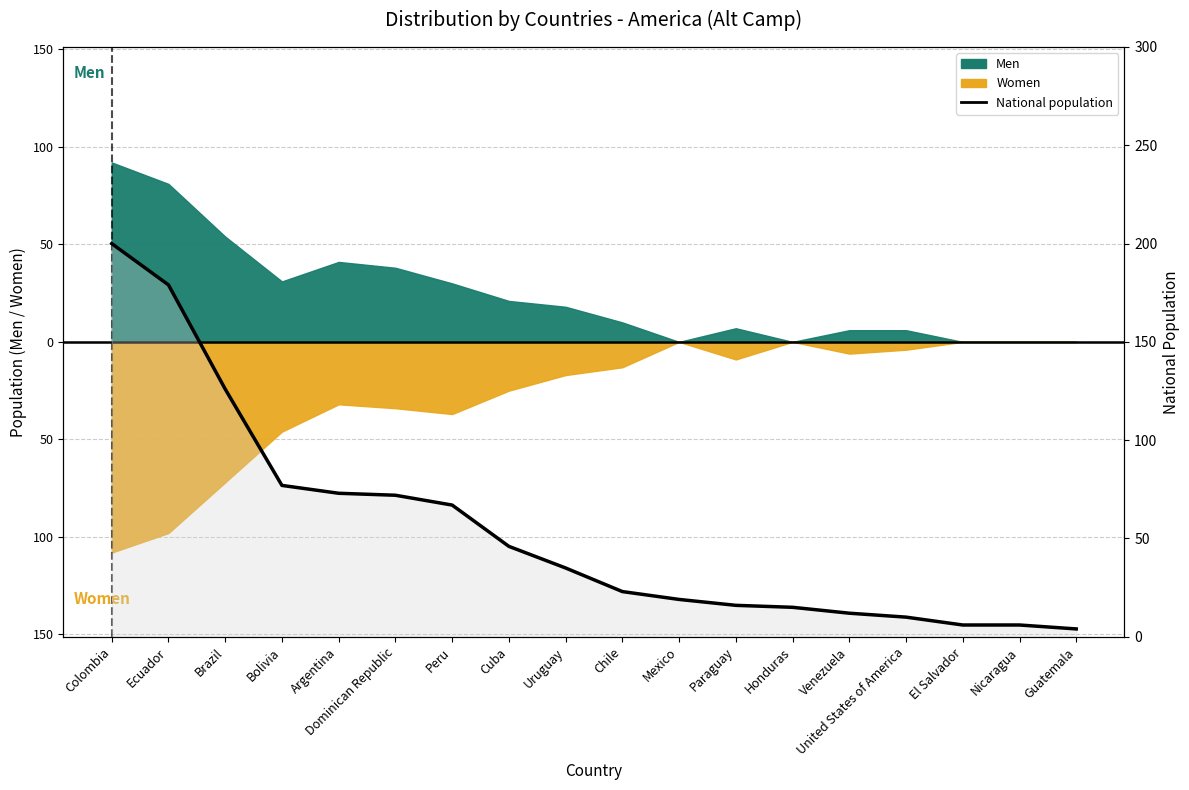

What is the average value?

55